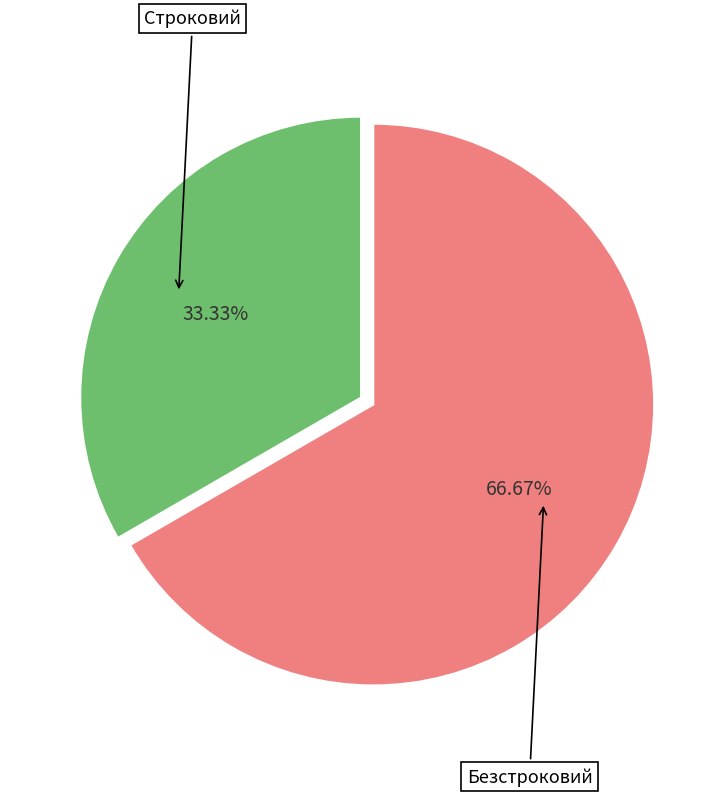

Rank the categories by value from lowest to highest.

Строковий, Безстроковий